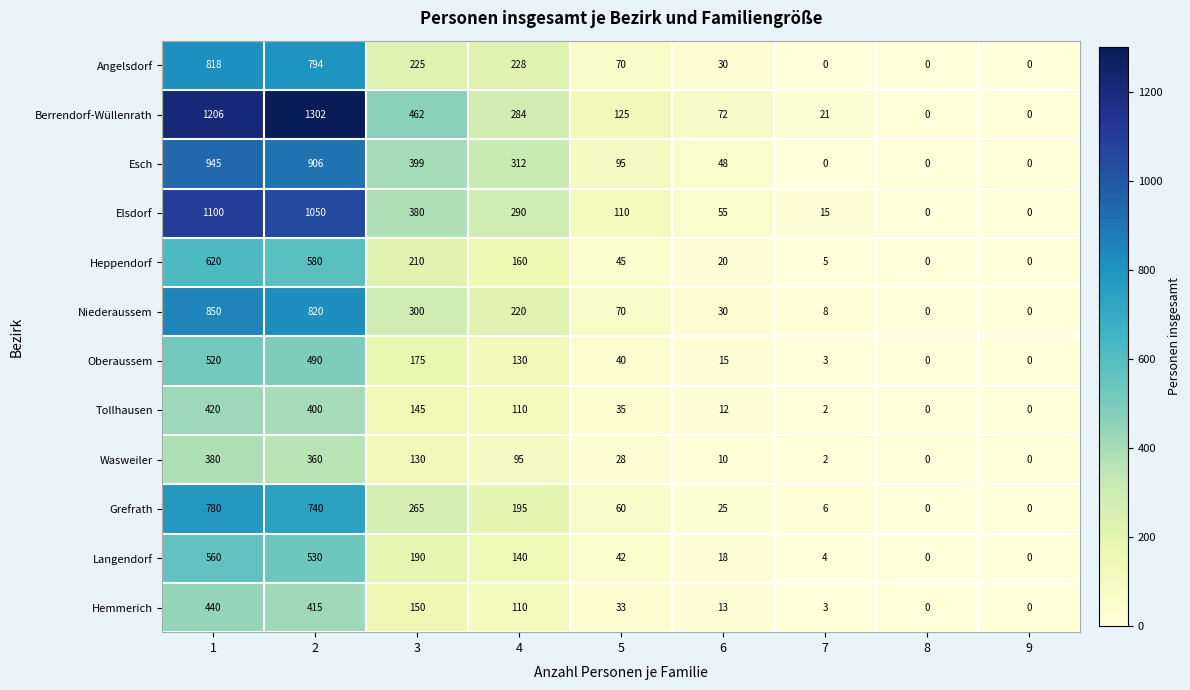

At 3, list the series in order from largest to smallest.

Berrendorf-Wüllenrath, Esch, Elsdorf, Niederaussem, Grefrath, Angelsdorf, Heppendorf, Langendorf, Oberaussem, Hemmerich, Tollhausen, Wasweiler